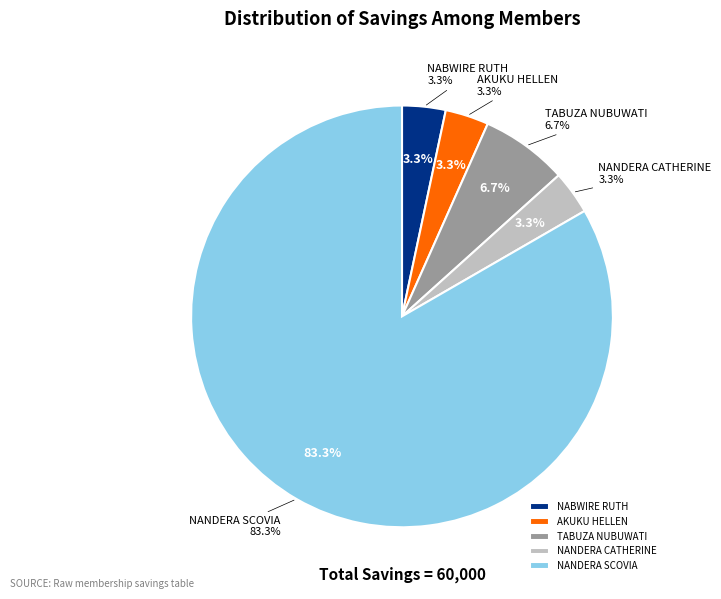

Combined, do NABWIRE RUTH and TABUZA NUBUWATI account for over 50%?

No